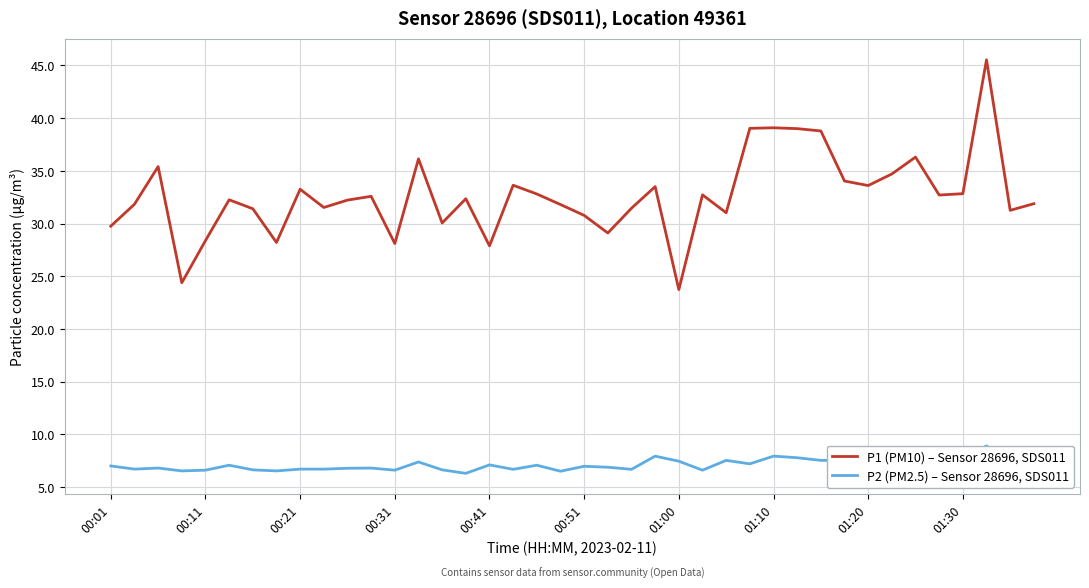

What is the minimum value for P1 (PM10) – Sensor 28696, SDS011?

23.7